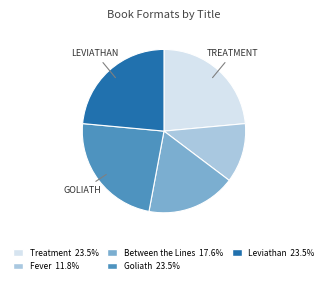

What is the smallest slice in the pie chart?

Fever